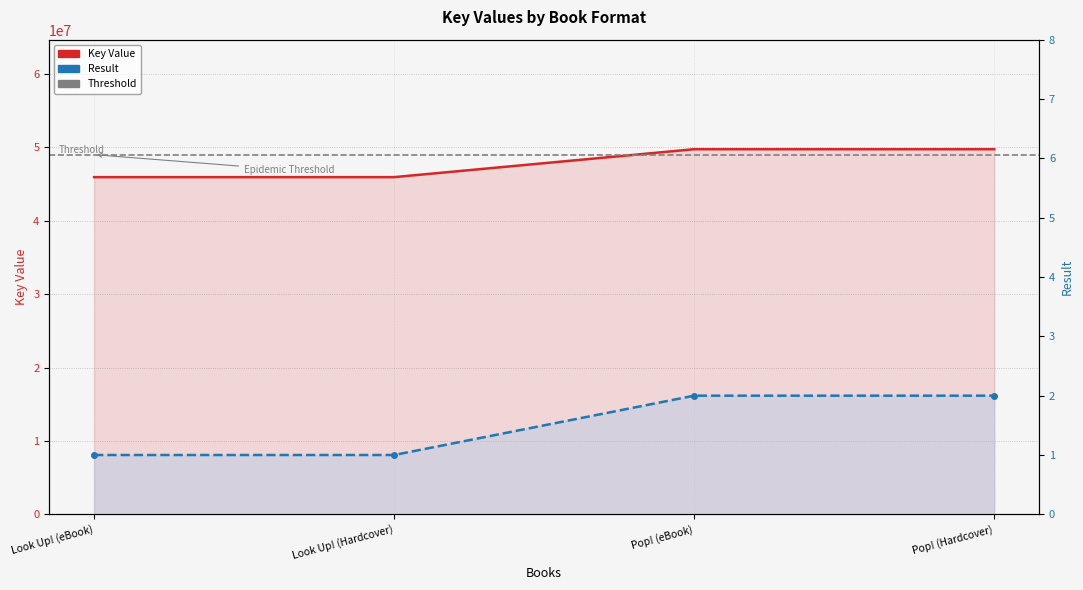

True or false: Key has more than 1 interior local peaks.

False